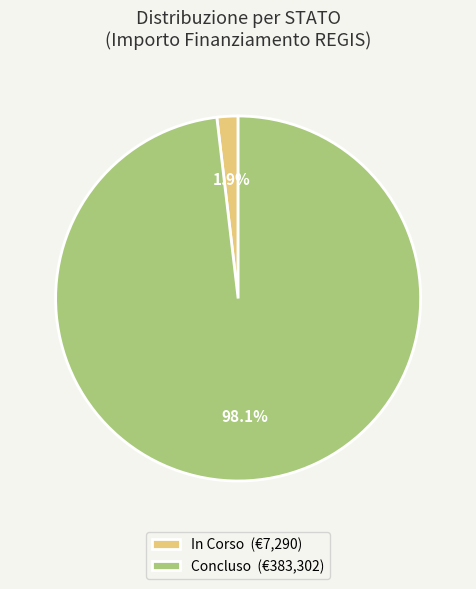

Does In Corso (€7,290) account for over 50% of the chart?

No